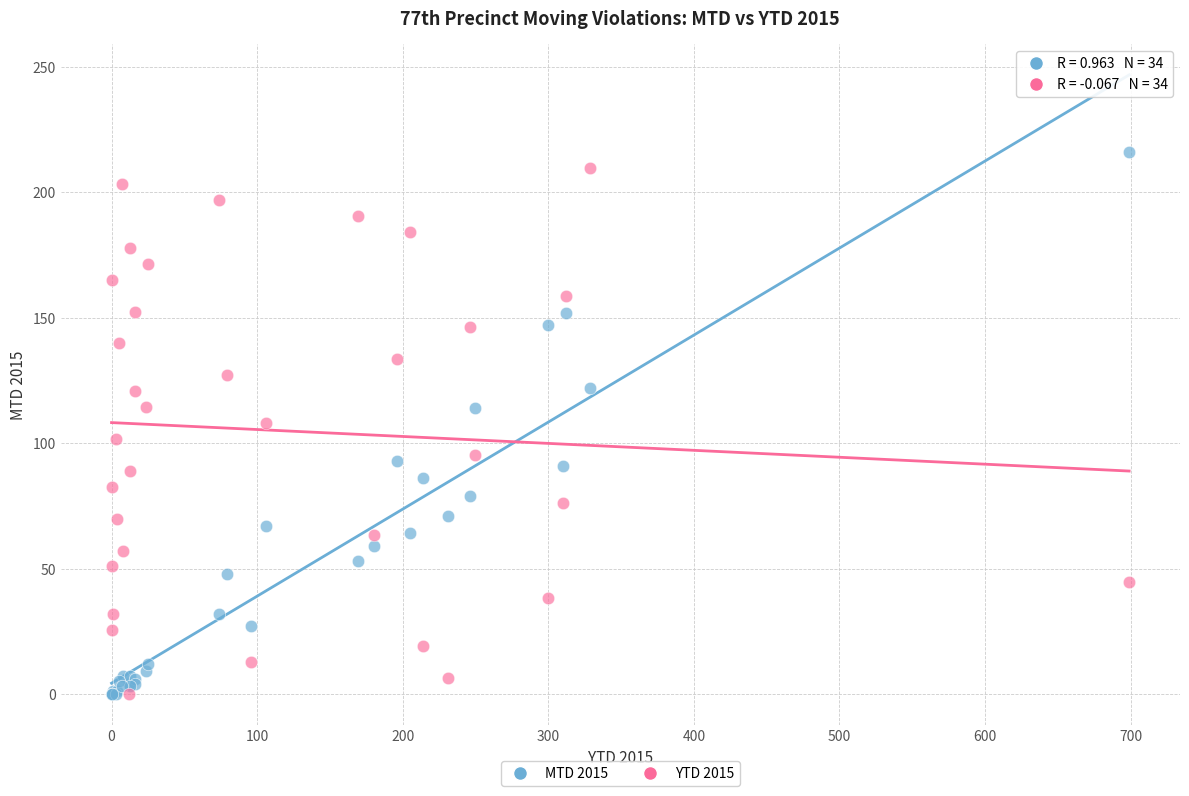

Which series contains the highest Y value?

MTD 2015